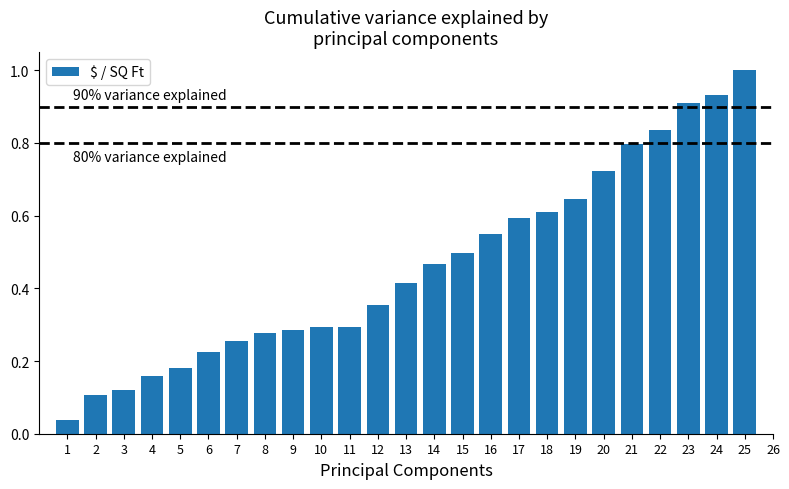

Are the bars horizontal?

No